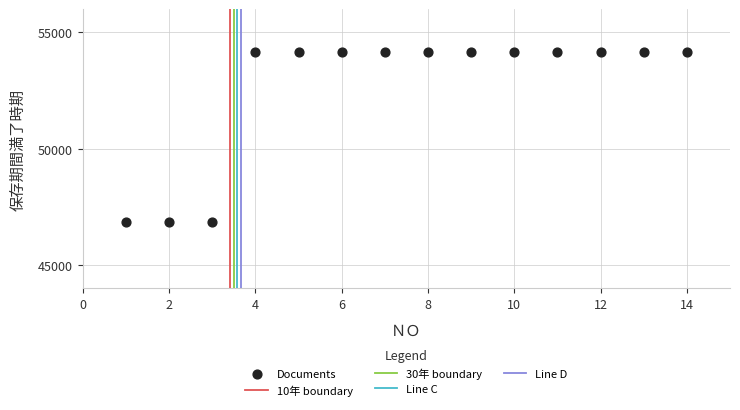

What is the range of X values (max minus min)?

13